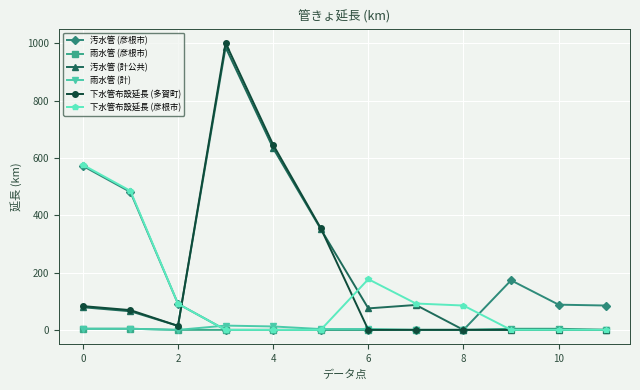

What is the difference between the maximum and minimum values in the 下水管布設延長 (多賀町) series?

1001